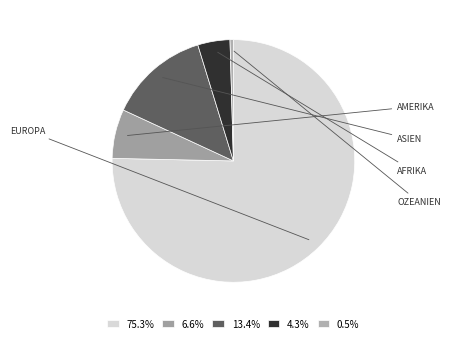

To the nearest percent, what is the average slice percentage?

20%